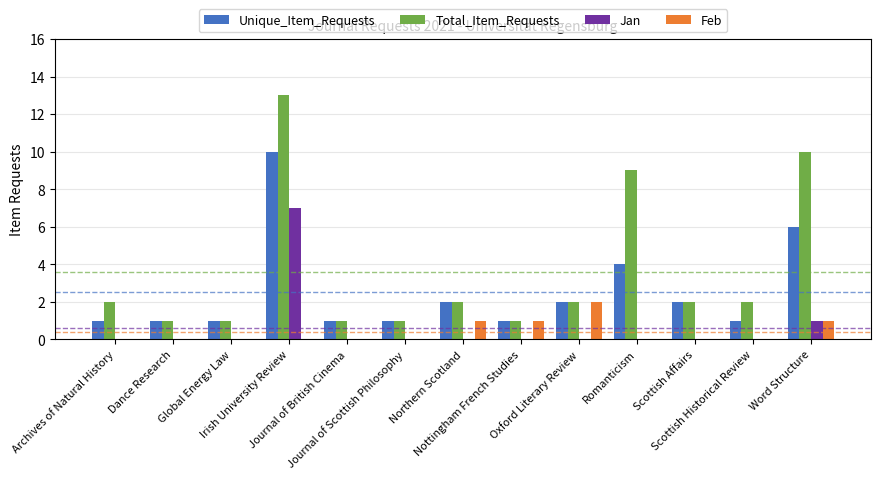

Reading left to right, transcribe all the data shown in this chart.

Unique_Item_Requests: 1	1	1	10	1	1	2	1	2	4	2	1	6
Total_Item_Requests: 2	1	1	13	1	1	2	1	2	9	2	2	10
Jan: 0	0	0	7	0	0	0	0	0	0	0	0	1
Feb: 0	0	0	0	0	0	1	1	2	0	0	0	1